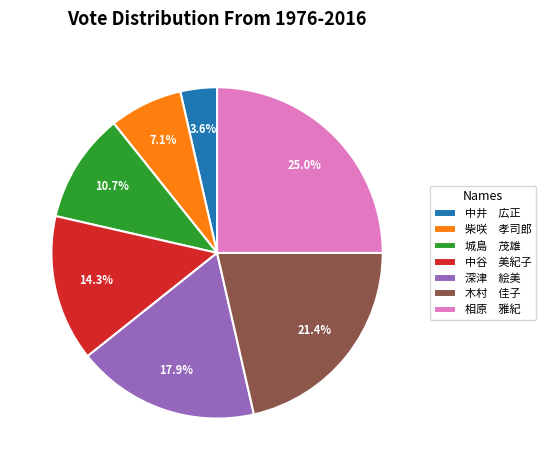

Rank the categories by value from lowest to highest.

中井 広正, 柴咲 孝司郎, 城島 茂雄, 中谷 美紀子, 深津 絵美, 木村 佳子, 相原 雅紀